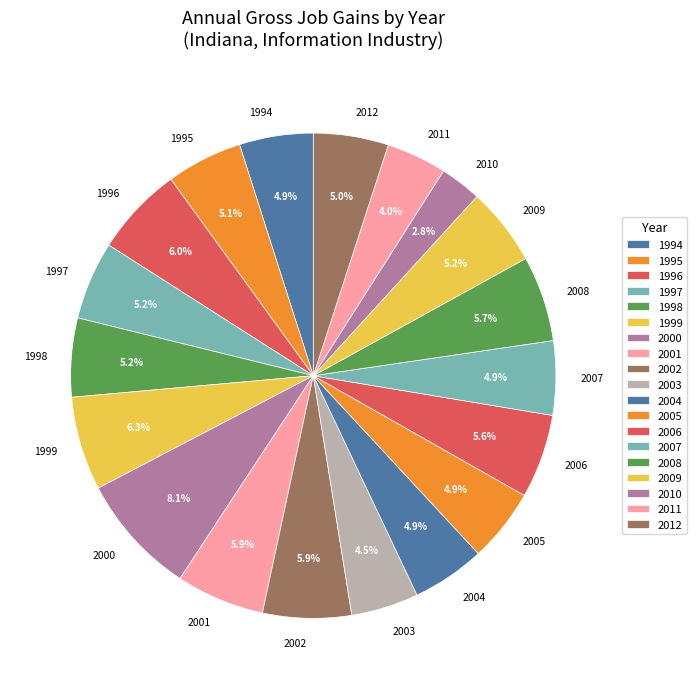

Between 2010 and 2006, which is larger?

2006